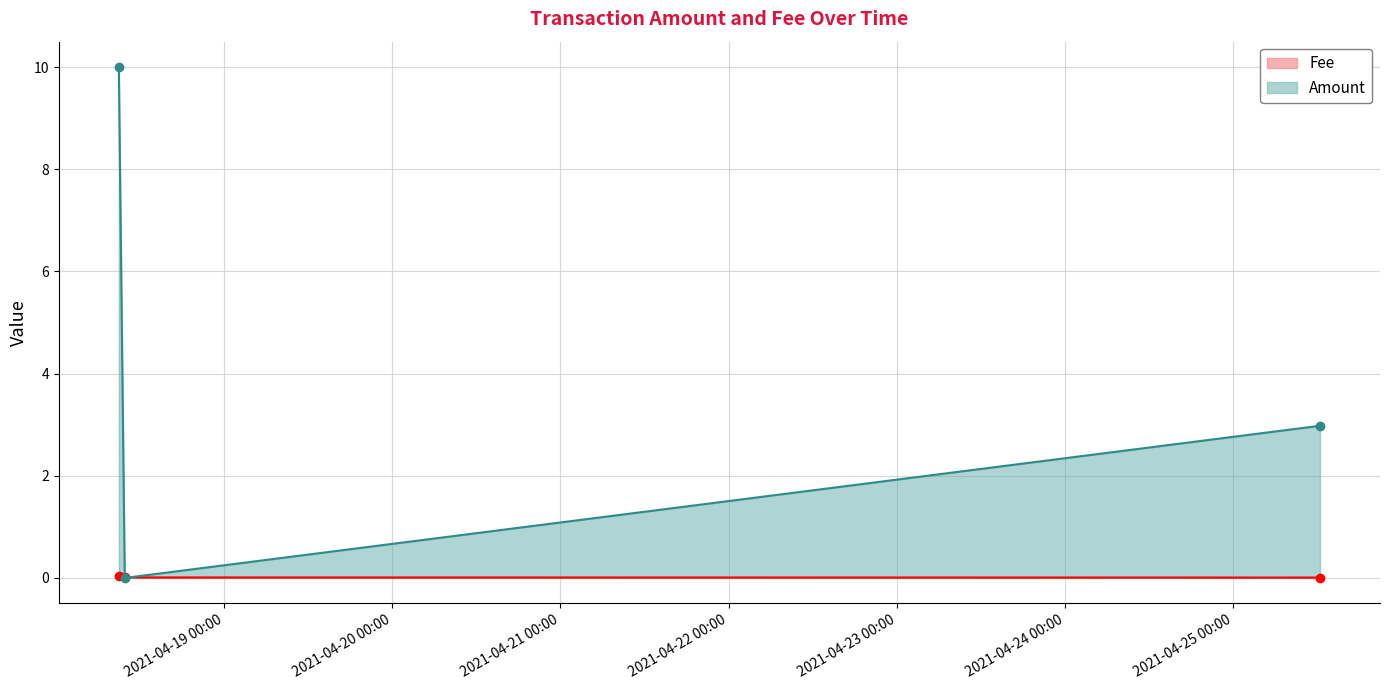

Where is Fee nearest to the value 0?

2021-04-25 12:23:36